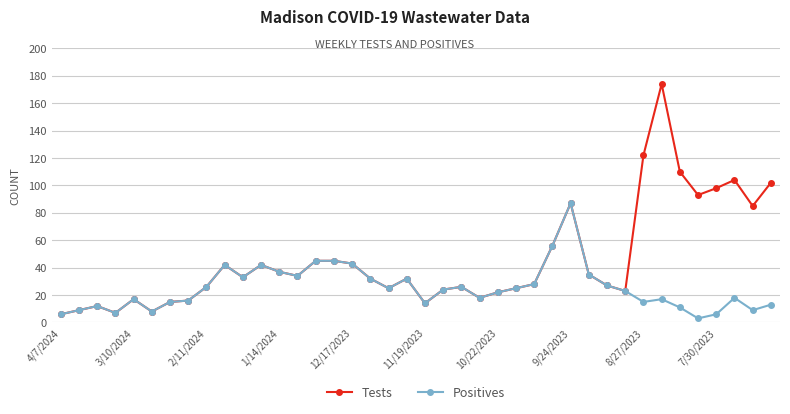

What is the maximum value shown in the chart?

174